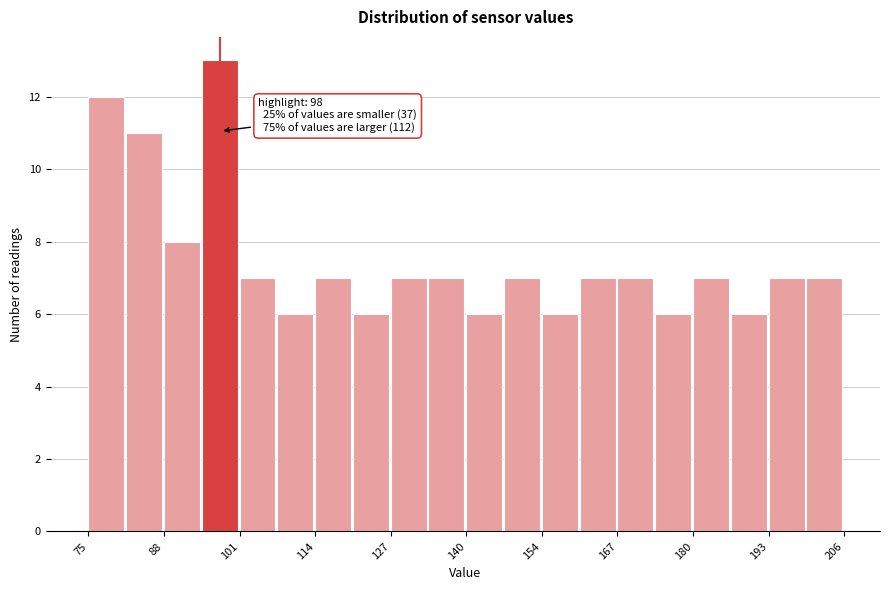

Around what value on the x-axis is the tallest bar? Give the approximate position of its centre, as read against the axis.

98